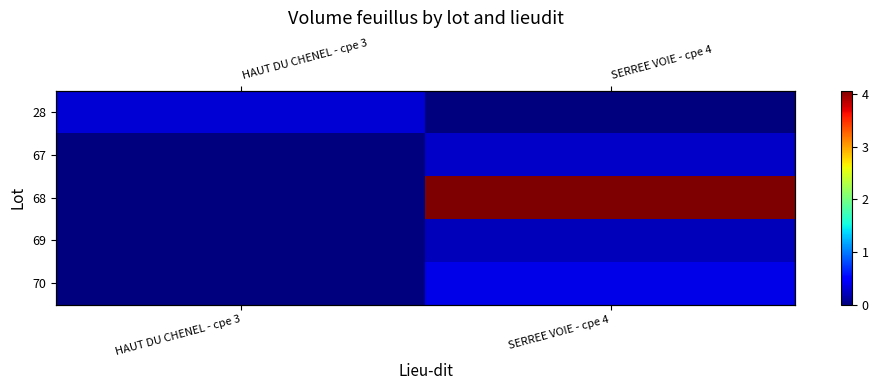

Rank the series at SERREE VOIE - cpe 4 from highest to lowest value.

68, 70, 67, 69, 28